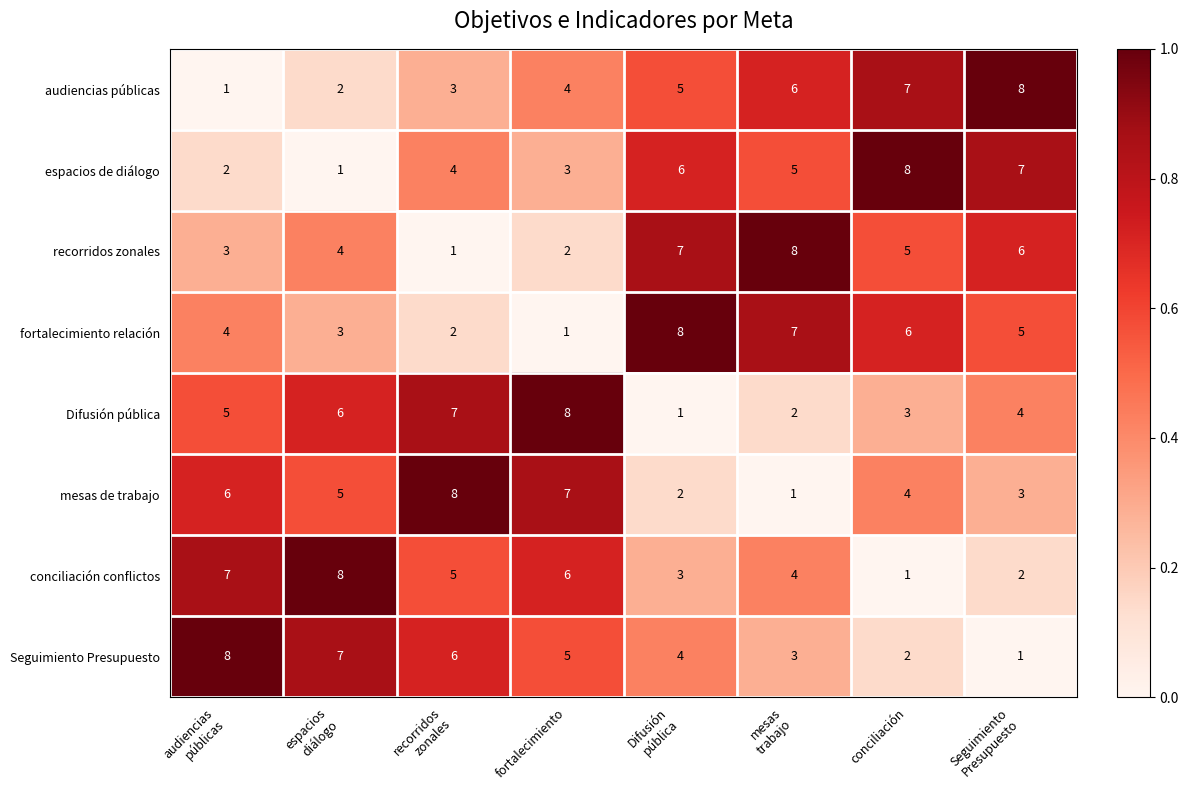

How many categories are shown in the chart?

8